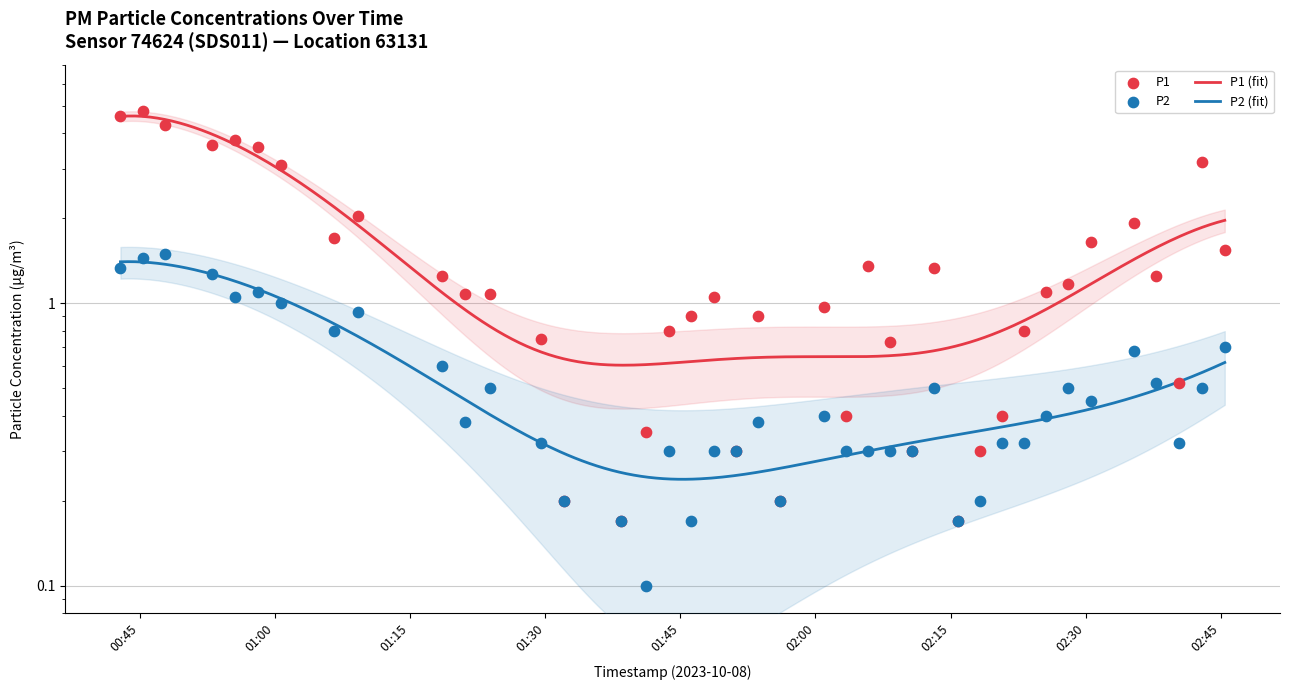

Which series has the largest Y range (max minus min)?

P1